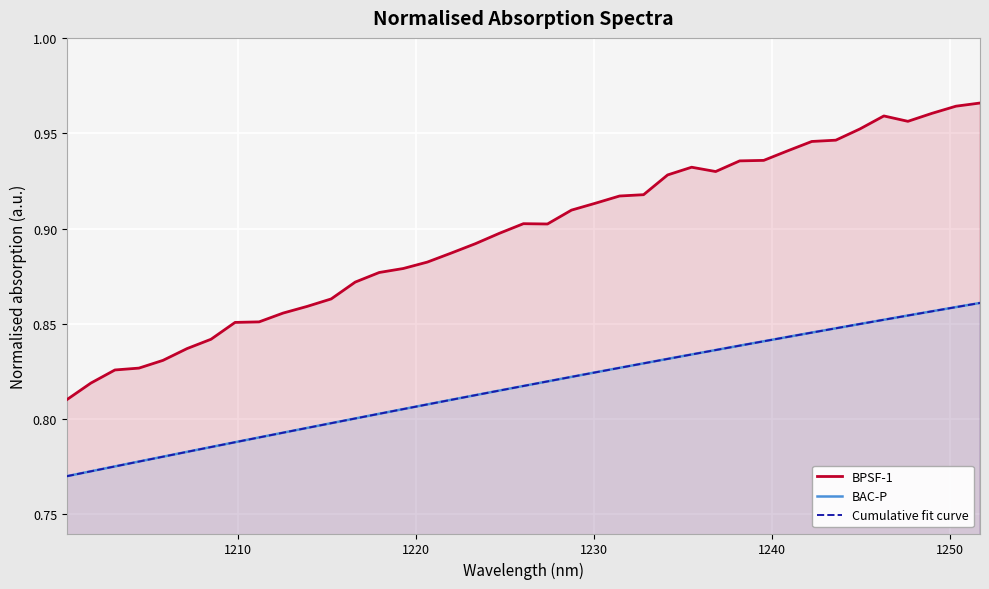

Reading left to right, list all the values displayed in this chart.

BPSF-1: 0.8	0.8	0.8	0.8	0.8	0.8	0.8	0.9	0.9	0.9	0.9	0.9	0.9	0.9	0.9	0.9	0.9	0.9	0.9	0.9	0.9	0.9	0.9	0.9	0.9	0.9	0.9	0.9	0.9	0.9	0.9	0.9	0.9	1.0	1.0	1.0	1.0	1.0	1.0
BAC-P: 0.8	0.8	0.8	0.8	0.8	0.8	0.8	0.8	0.8	0.8	0.8	0.8	0.8	0.8	0.8	0.8	0.8	0.8	0.8	0.8	0.8	0.8	0.8	0.8	0.8	0.8	0.8	0.8	0.8	0.8	0.8	0.8	0.8	0.8	0.9	0.9	0.9	0.9	0.9
Cumulative fit curve: 0.8	0.8	0.8	0.8	0.8	0.8	0.8	0.8	0.8	0.8	0.8	0.8	0.8	0.8	0.8	0.8	0.8	0.8	0.8	0.8	0.8	0.8	0.8	0.8	0.8	0.8	0.8	0.8	0.8	0.8	0.8	0.8	0.8	0.8	0.9	0.9	0.9	0.9	0.9